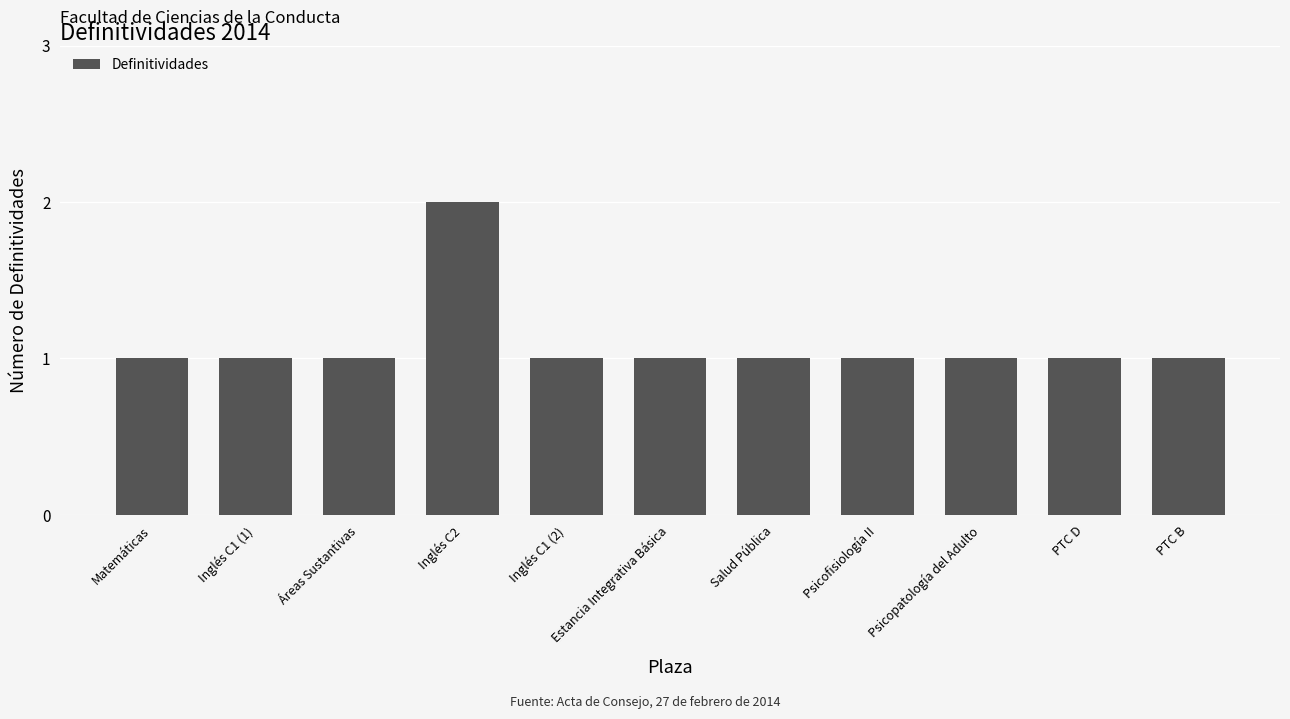

How many bars are there in total?

11